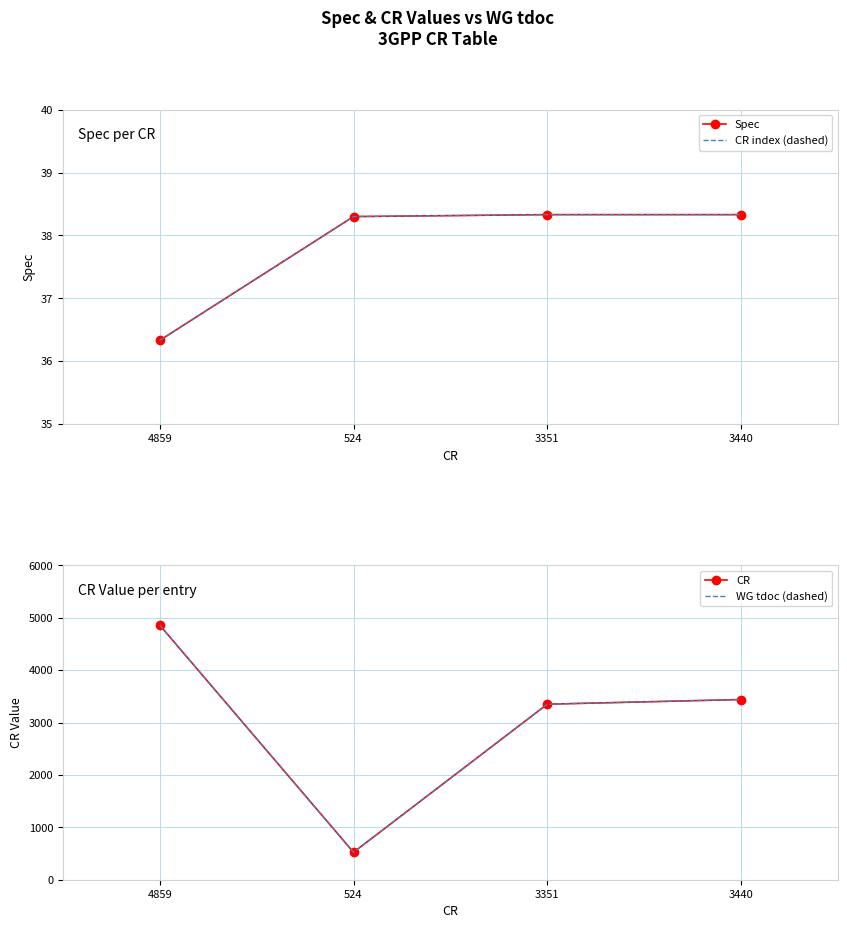

What is the sum of all WG tdoc (dashed) values?

12174.0